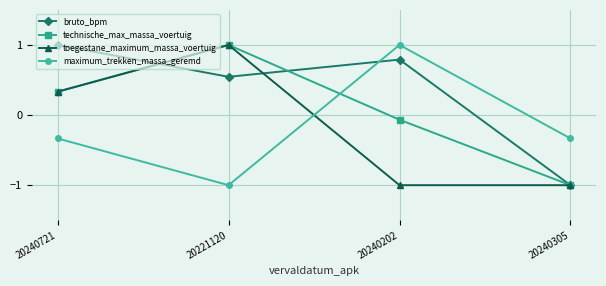

How many data points in technische_max_massa_voertuig are less than 0?

2